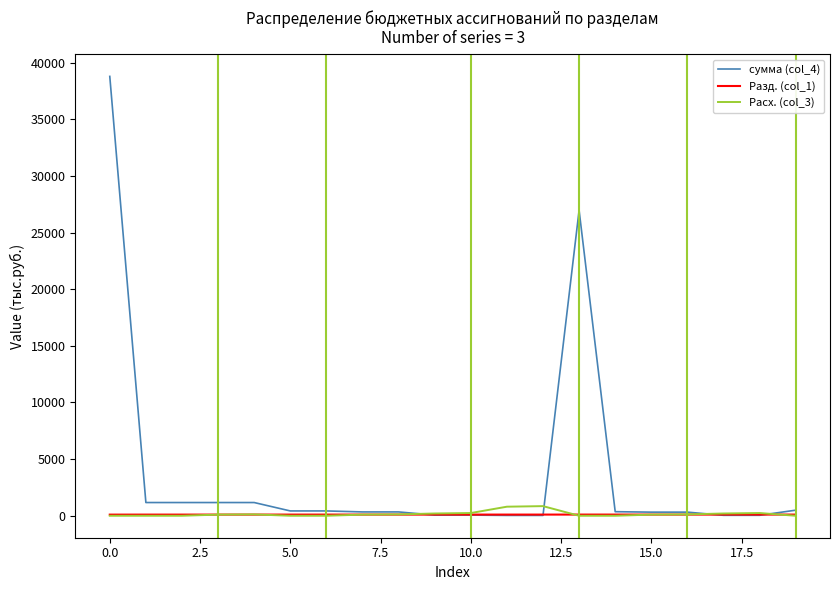

Which series has the widest spread of values?

сумма (col_4)